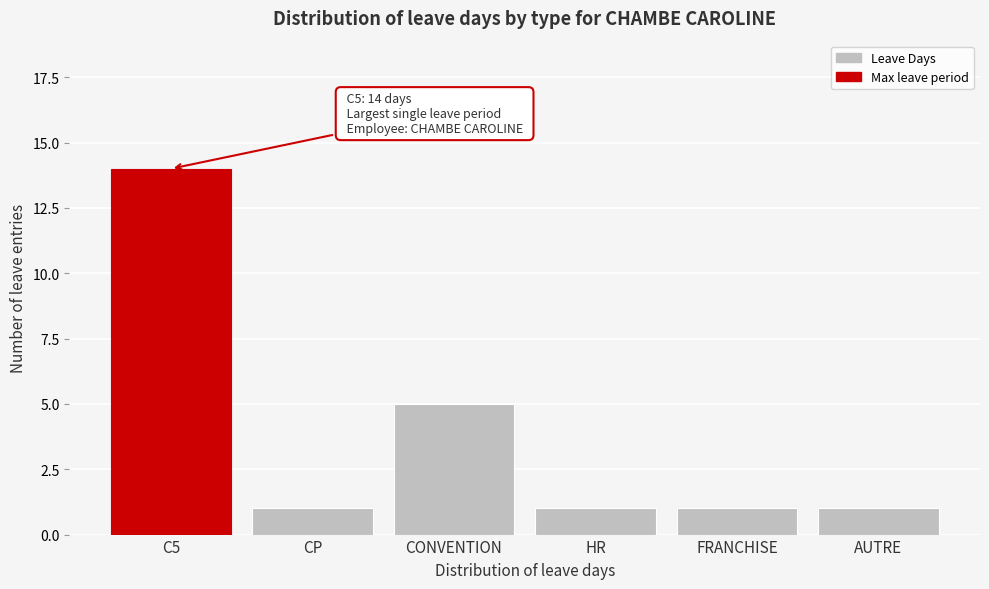

Reading left to right, extract all data points from this chart.

C5=14	CP=1	CONVENTION=5	HR=1	FRANCHISE=1	AUTRE=1